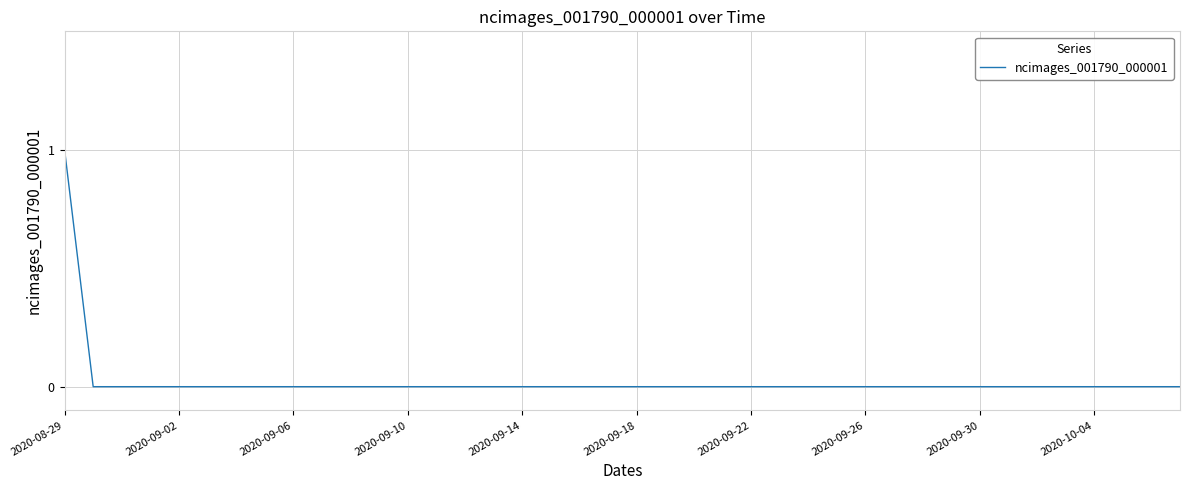

Reading left to right, extract all data points from this chart.

1	0	0	0	0	0	0	0	0	0	0	0	0	0	0	0	0	0	0	0	0	0	0	0	0	0	0	0	0	0	0	0	0	0	0	0	0	0	0	0